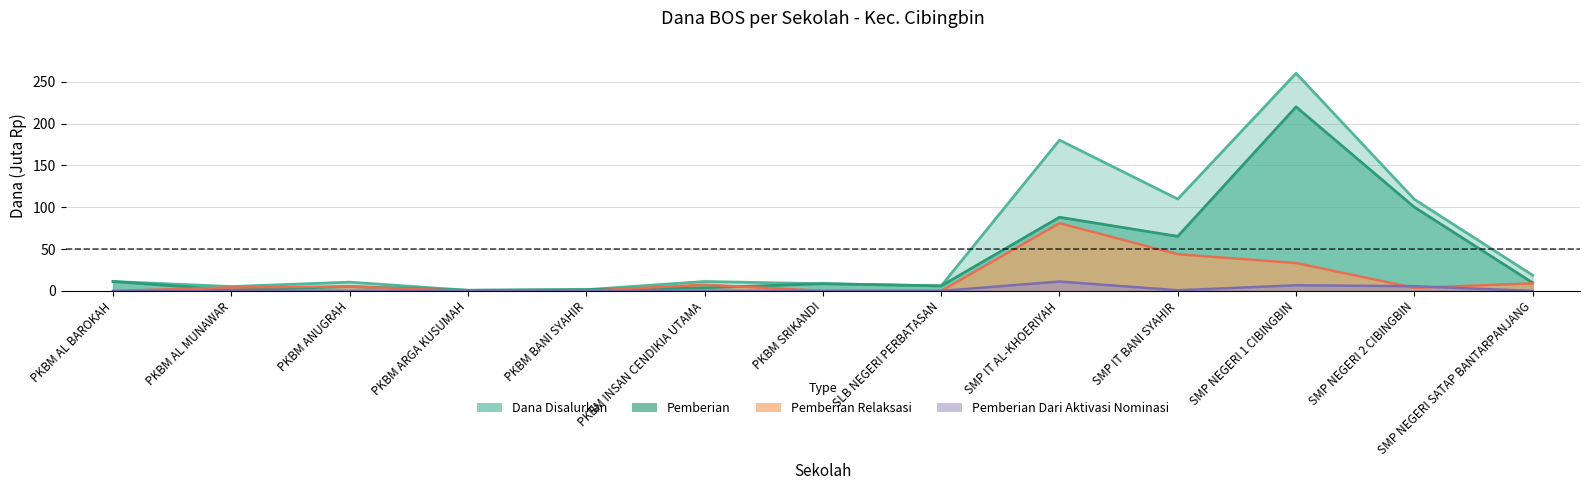

Which label corresponds to the largest value in the chart?

SMP NEGERI 1 CIBINGBIN